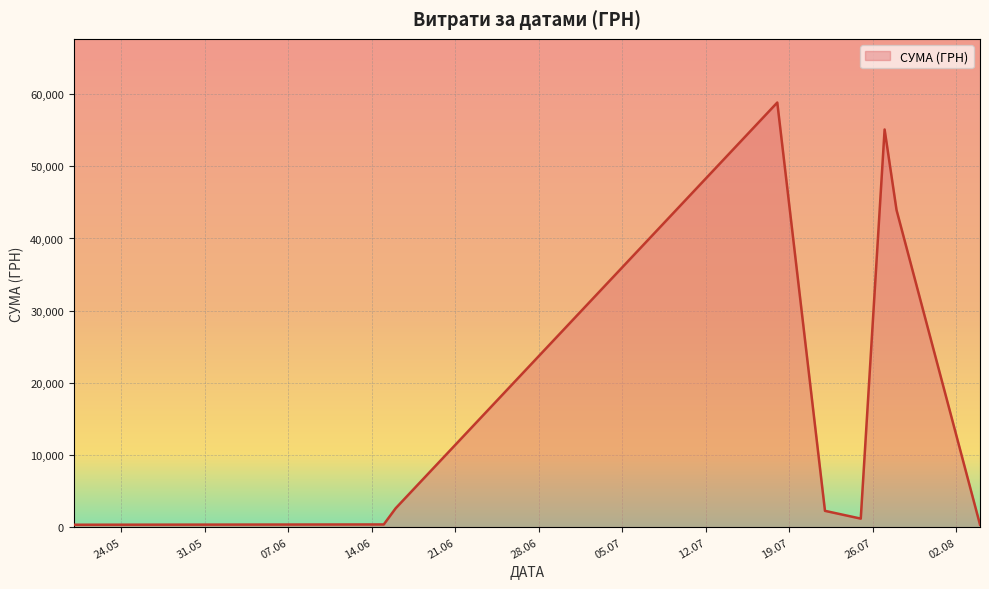

What is the difference between the maximum and minimum values?

58510.0